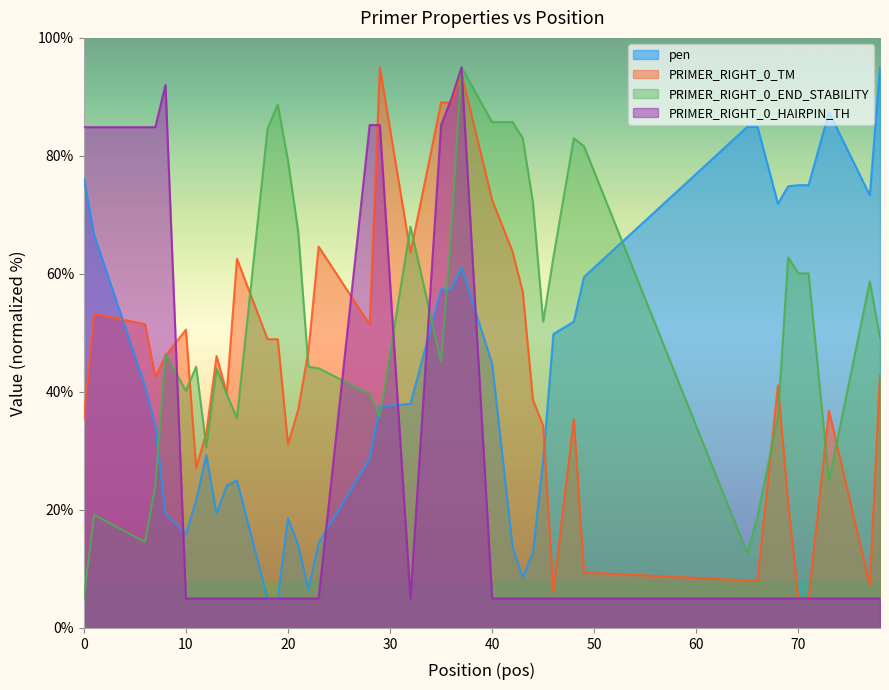

Which series has the largest range (max minus min)?

pen